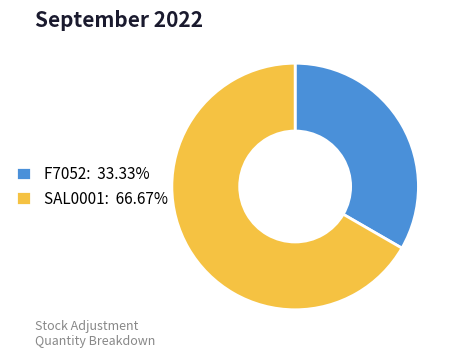

How many segments does this pie chart have?

2